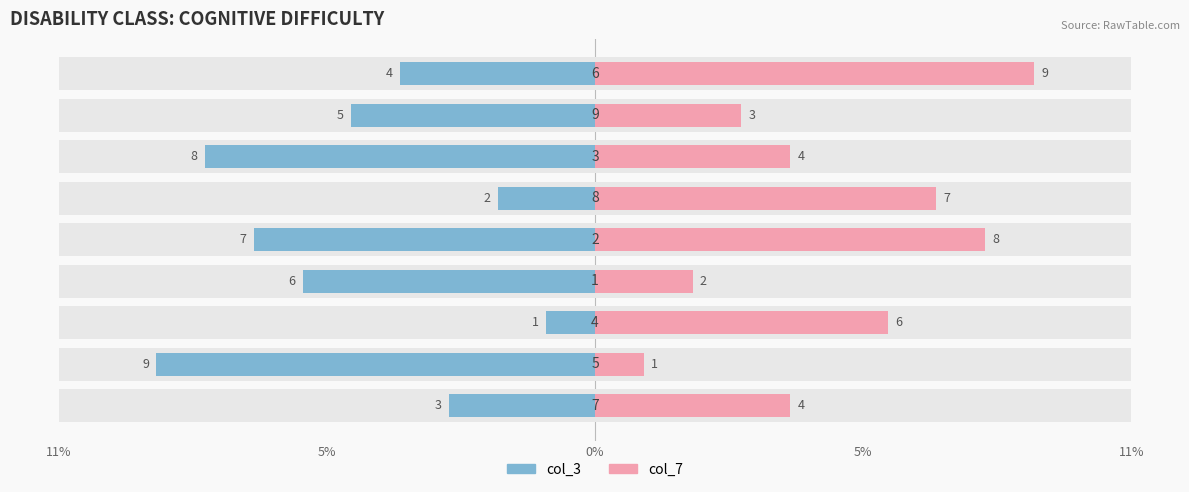

How many bars are there in total?

18